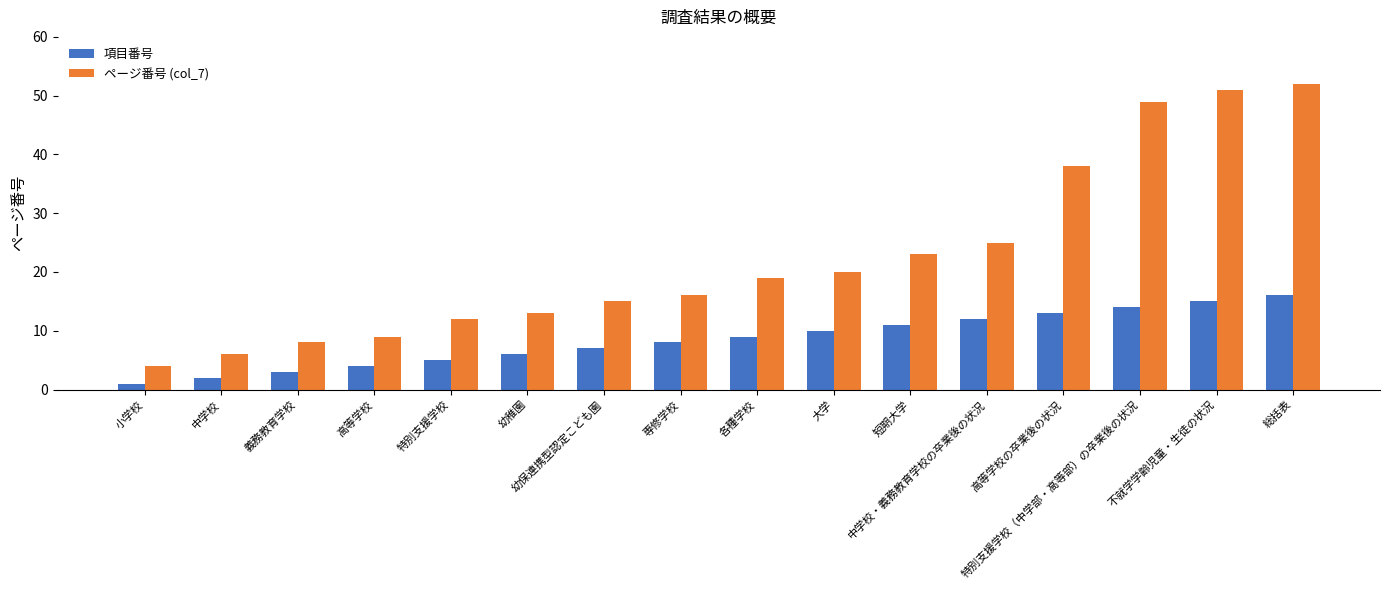

Reading right to left, transcribe all the data shown in this chart.

項目番号: 16	15	14	13	12	11	10	9	8	7	6	5	4	3	2	1
ページ番号 (col_7): 52	51	49	38	25	23	20	19	16	15	13	12	9	8	6	4